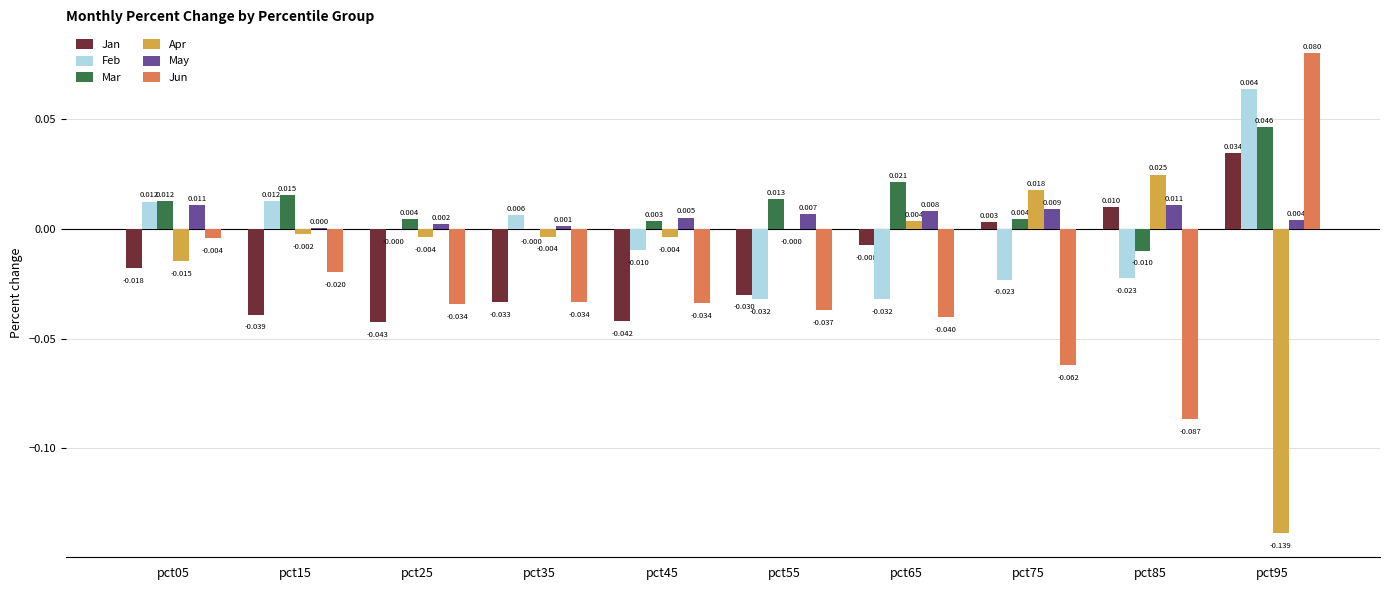

Which series has the largest total across all categories?

Mar